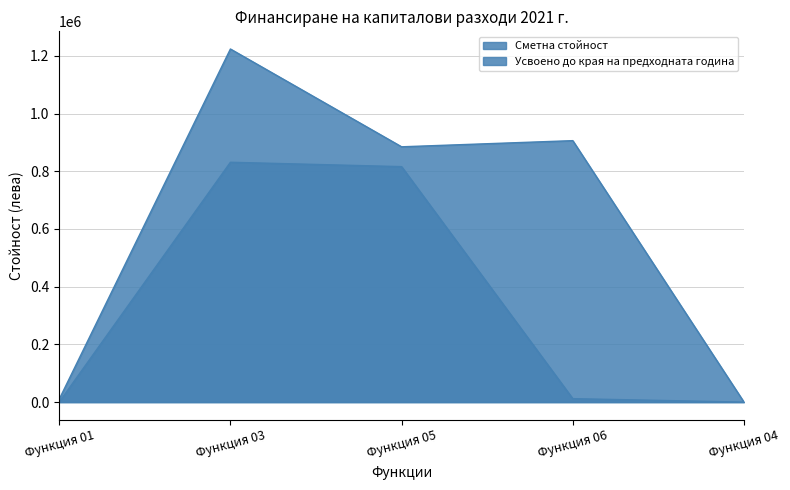

Does the chart display data point markers on the line(s)?

No